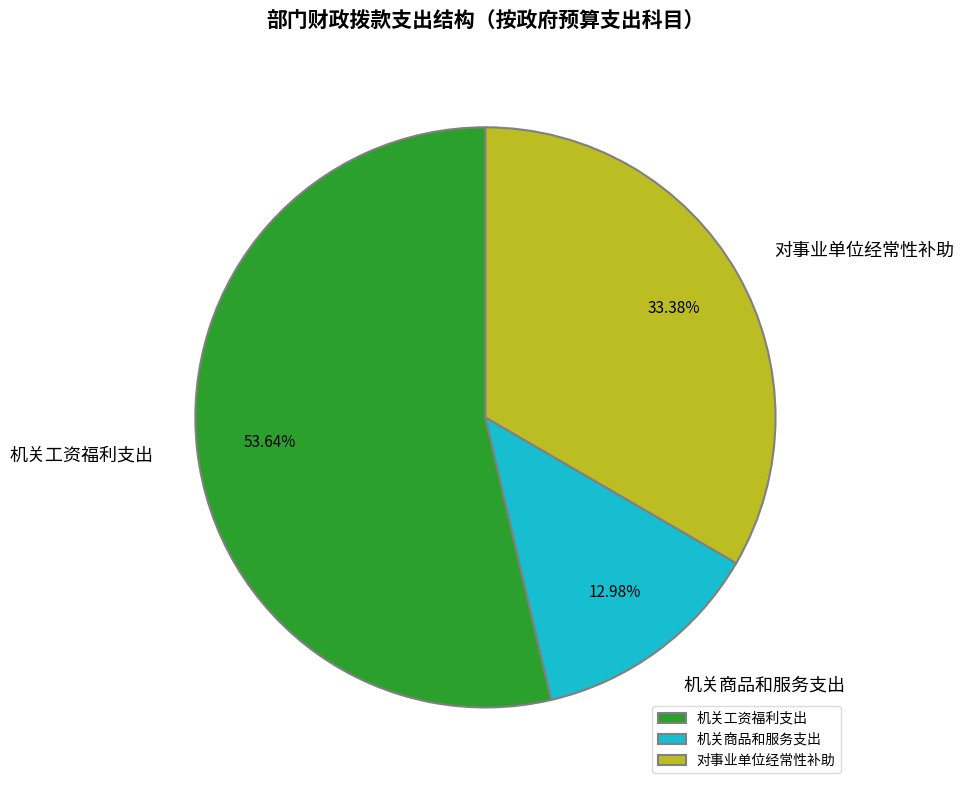

Rank the categories by value from highest to lowest.

机关工资福利支出, 对事业单位经常性补助, 机关商品和服务支出